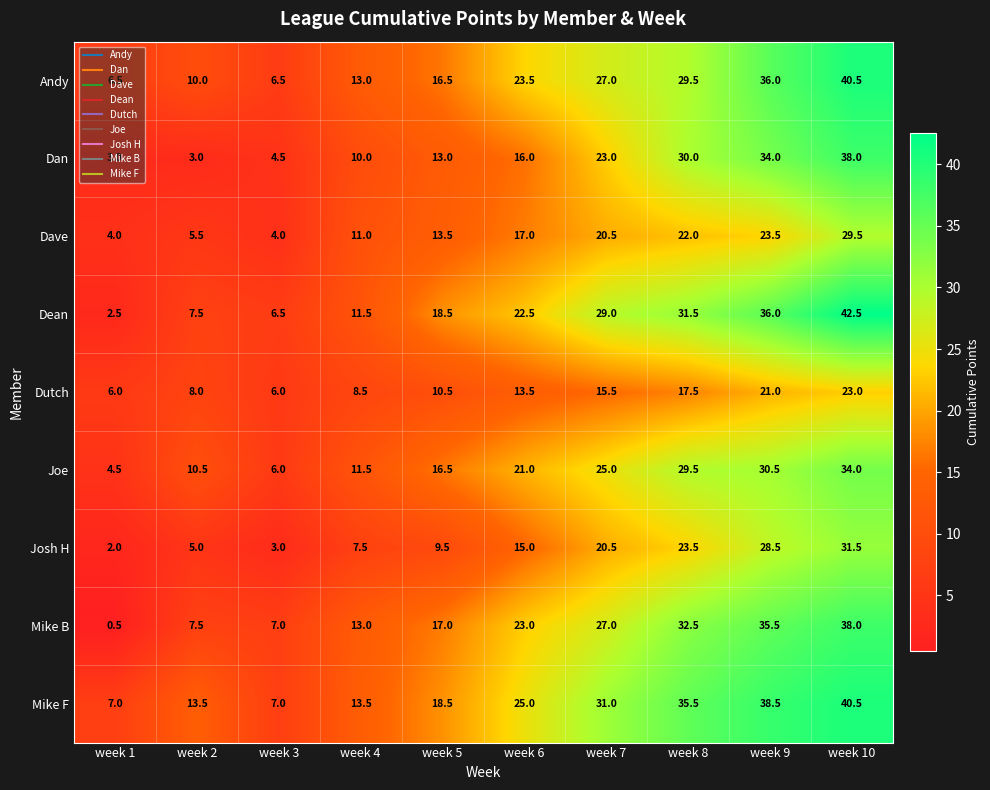

The value of Andy at week 3 is 6.5. True or false?

True